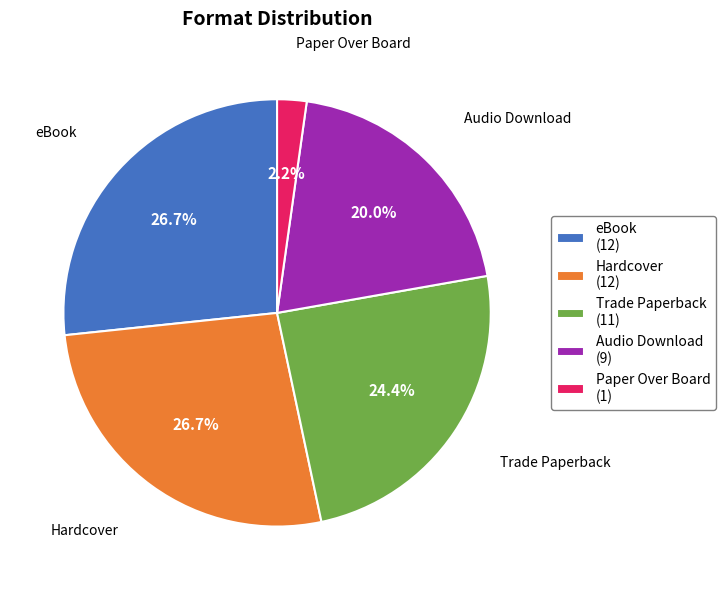

To the nearest percent, what is the difference between the largest and smallest slice percentages?

24%